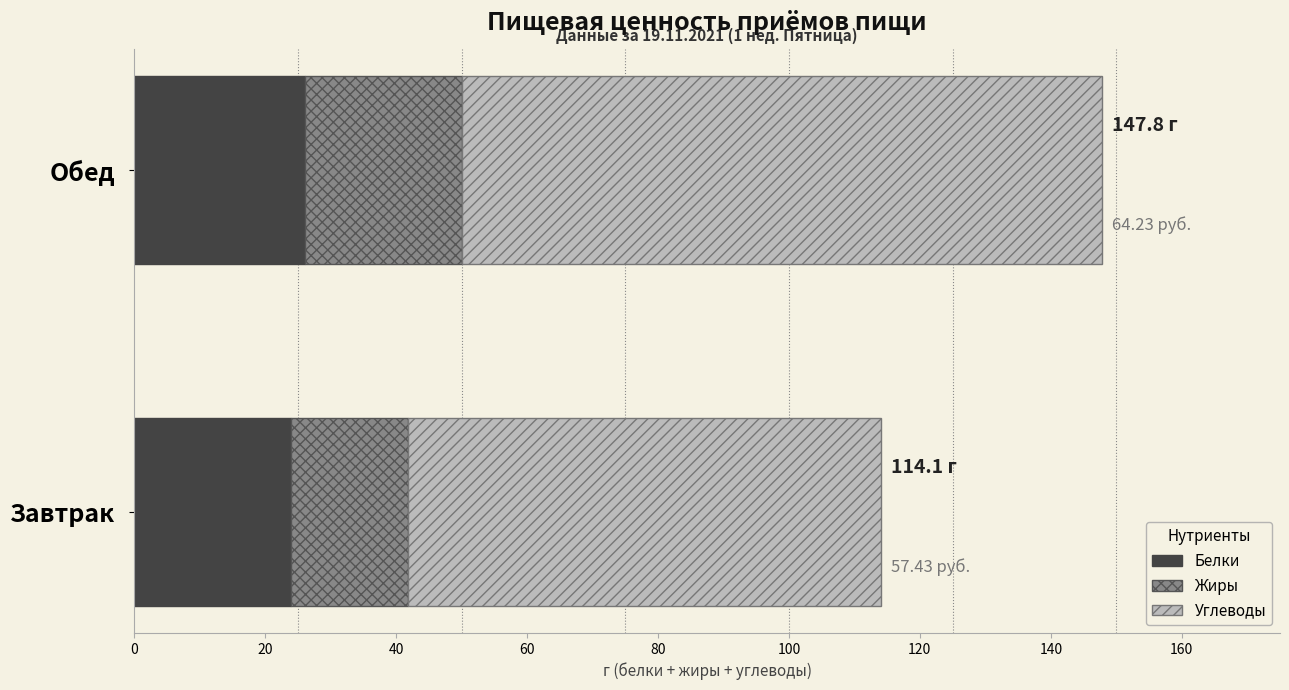

At which category is the sum across all series the highest?

Обед